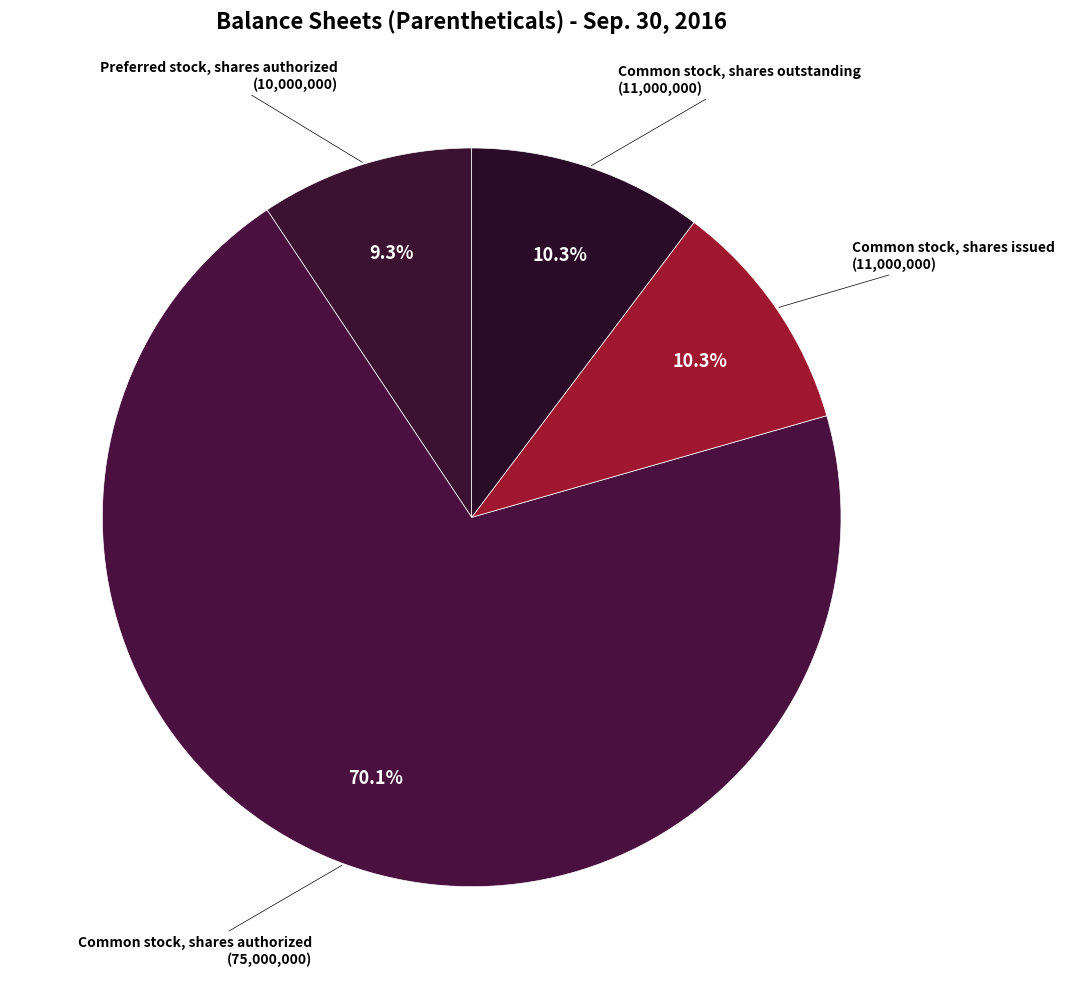

How many slices are in this pie chart?

4